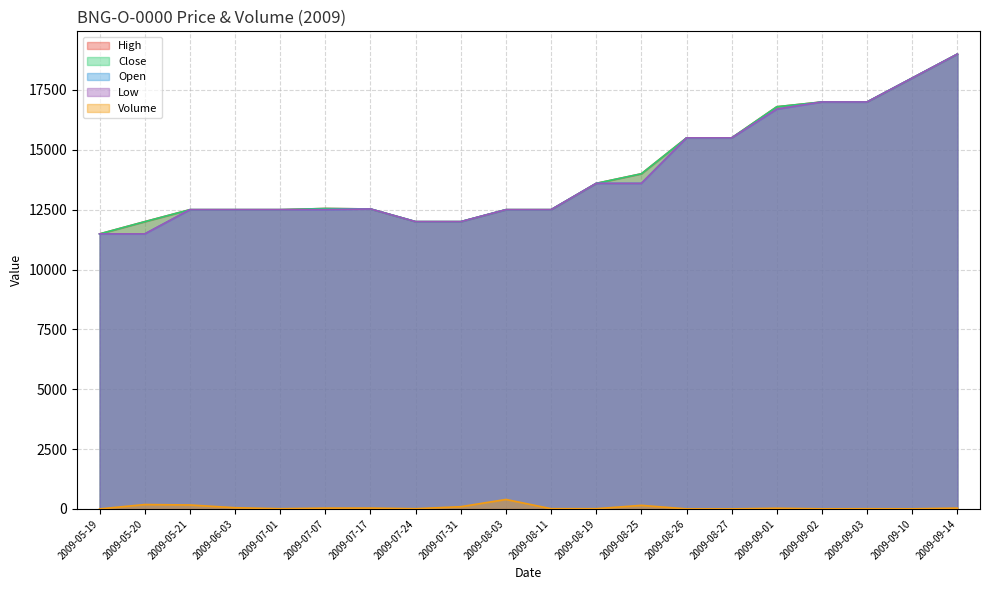

Reading left to right, what are all the values shown in this chart?

High: 11489	12000	12500	12500	12500	12550	12530	12000	12000	12500	12500	13600	14000	15500	15500	16800	17000	17001	18000	19000
Close: 11489	12000	12500	12500	12500	12550	12530	12000	12000	12500	12500	13600	14000	15500	15500	16800	17000	17000	18000	19000
Open: 11489	11489	12500	12500	12500	12500	12530	12000	12000	12500	12500	13600	13600	15500	15500	16700	17000	17001	18000	19000
Low: 11489	11489	12500	12500	12500	12500	12530	12000	12000	12500	12500	13600	13600	15500	15500	16700	17000	17000	18000	19000
Volume: 1	184	166	51	10	35	36	10	94	396	10	10	150	2	2	29	5	8	5	35